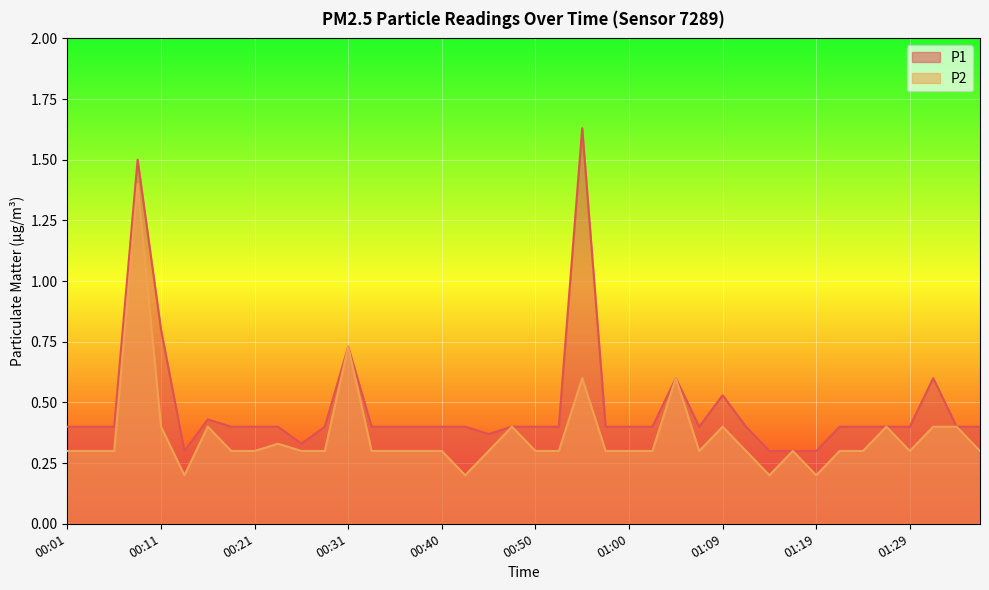

What position from the right is 00:43?

23